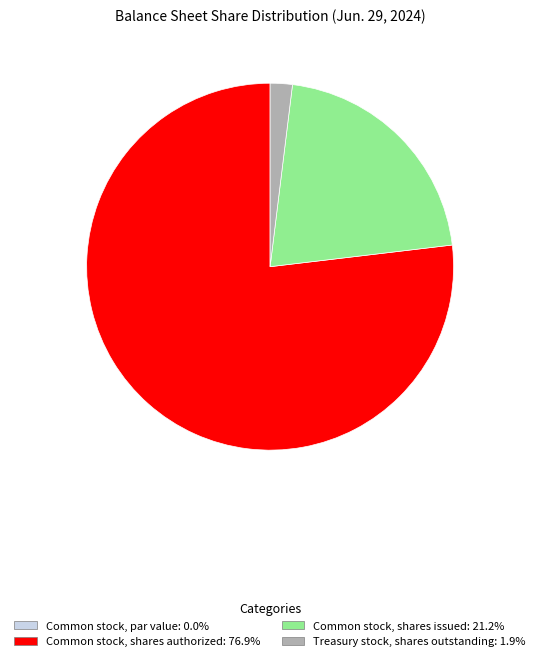

Does any single category account for the majority?

Yes